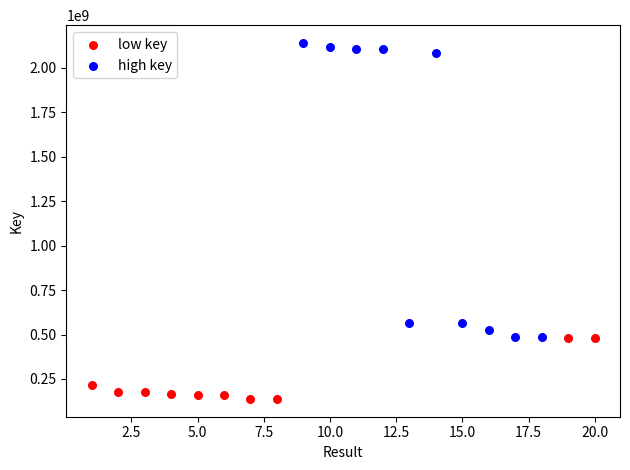

Which series reaches the minimum Y coordinate?

low key